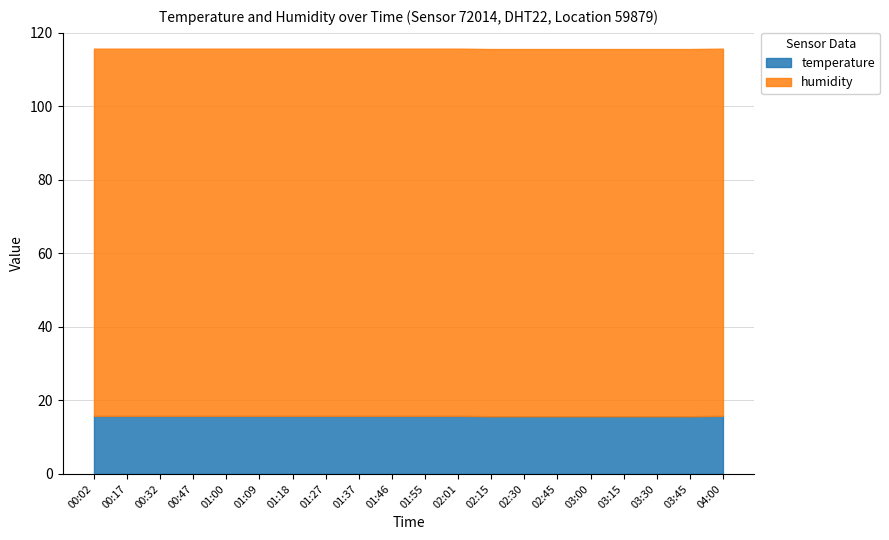

At how many categories does at least one series exceed 49?

20